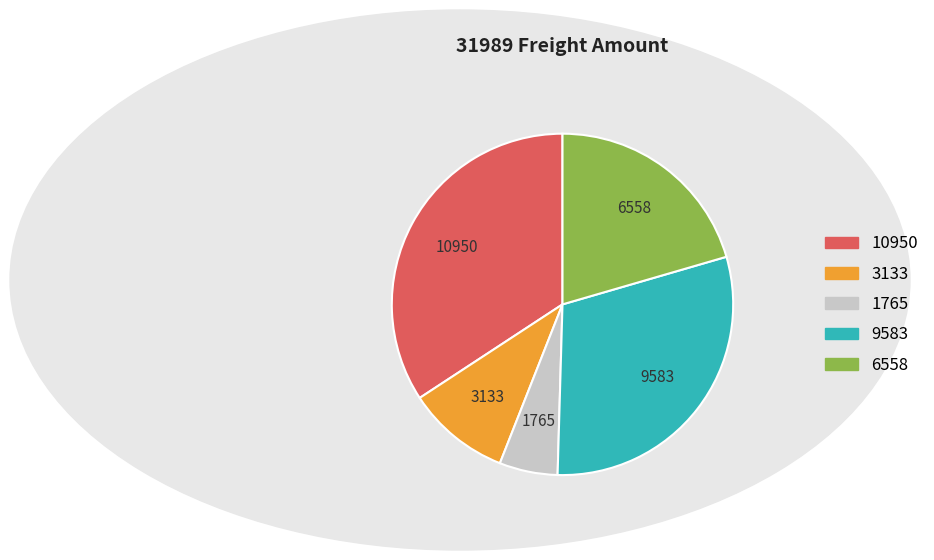

Is there any slice that represents more than half of the pie?

No